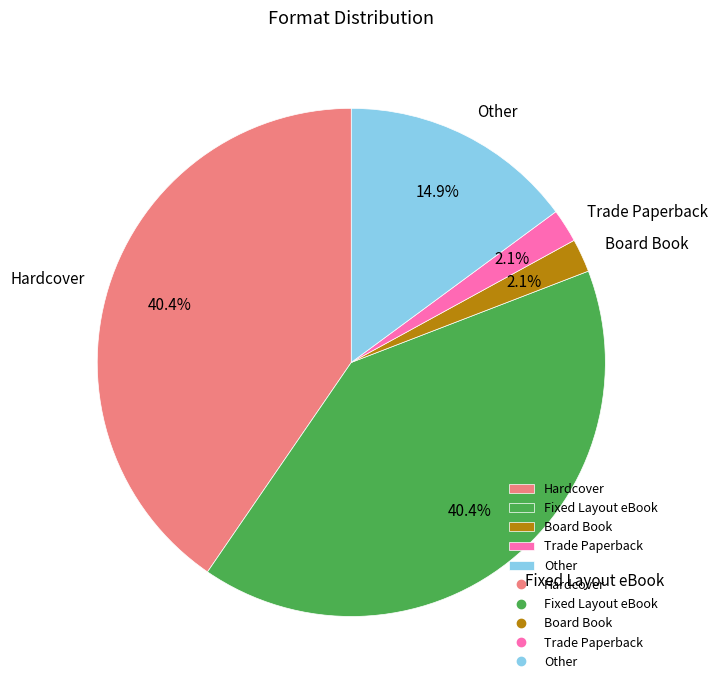

Does any single category account for the majority?

No